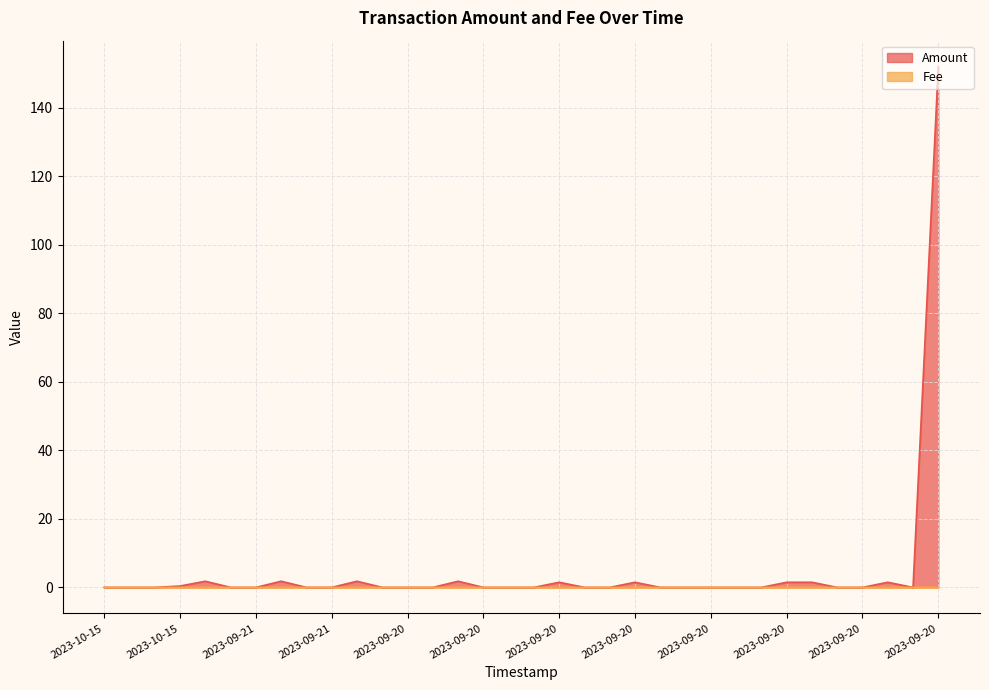

The value of Fee at 2023-09-20 19:36:37 is 0.0. True or false?

True